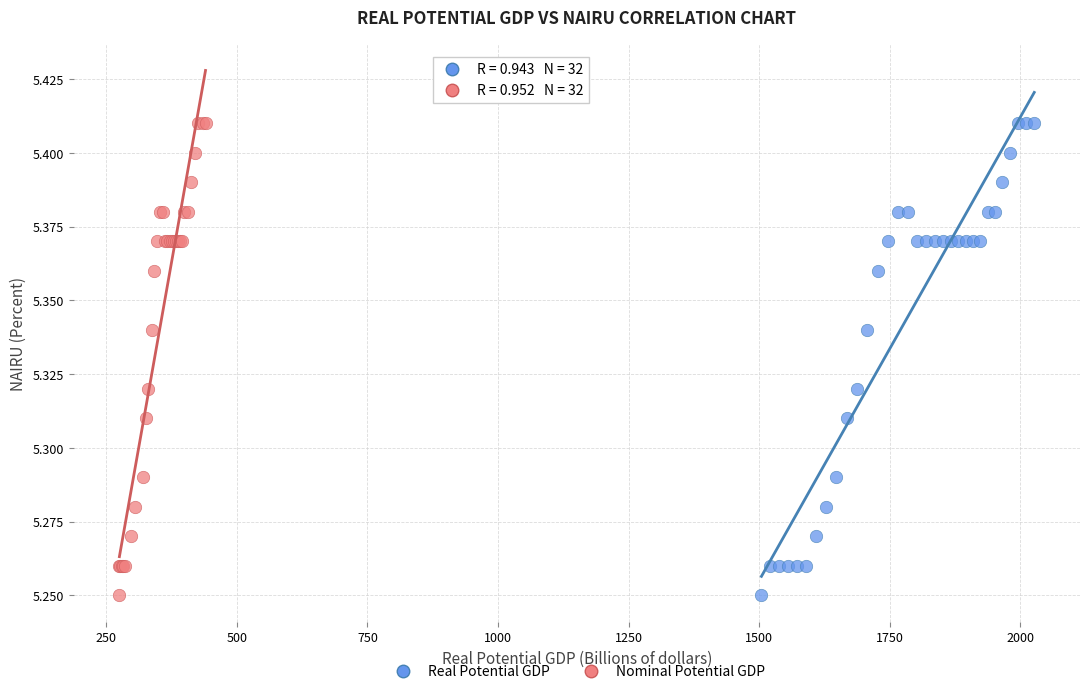

What are all the series names shown in the legend?

Real Potential GDP, Nominal Potential GDP